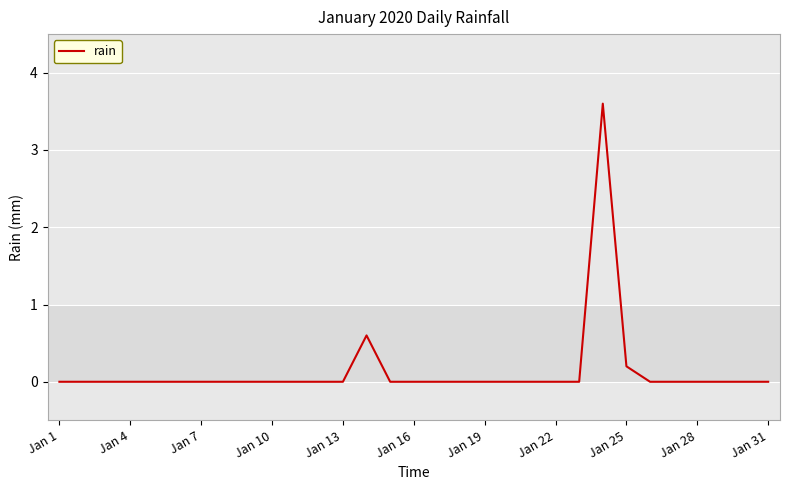

What is the maximum value shown in the chart?

3.6